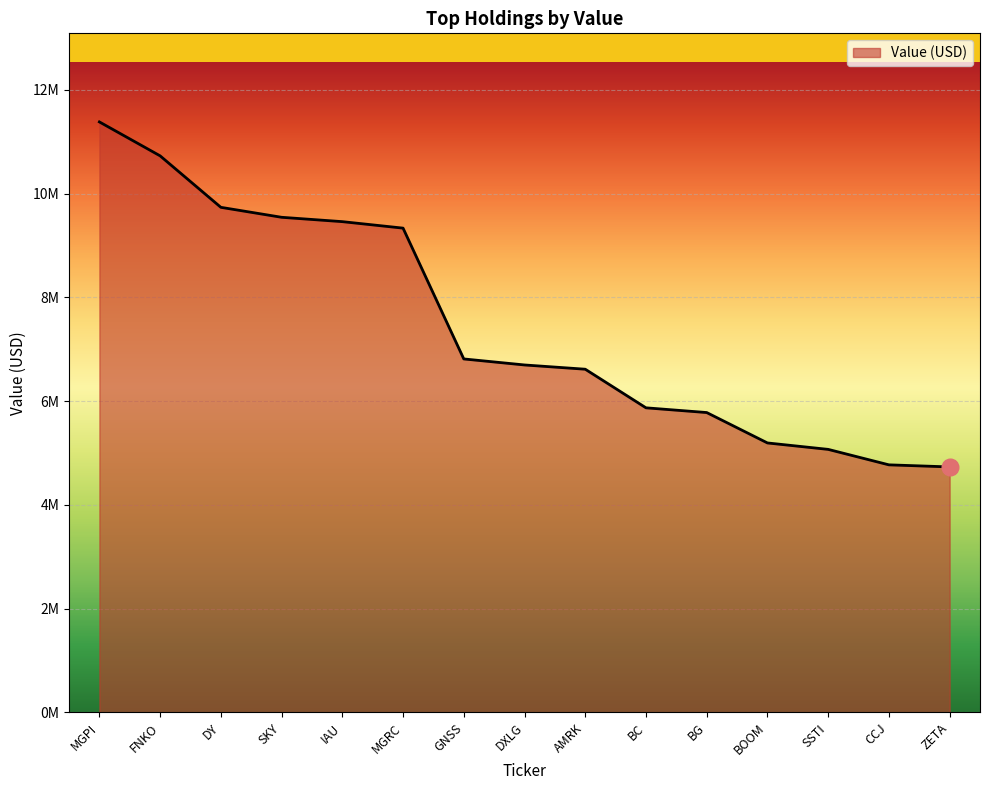

Does the chart display data point markers on the line(s)?

No